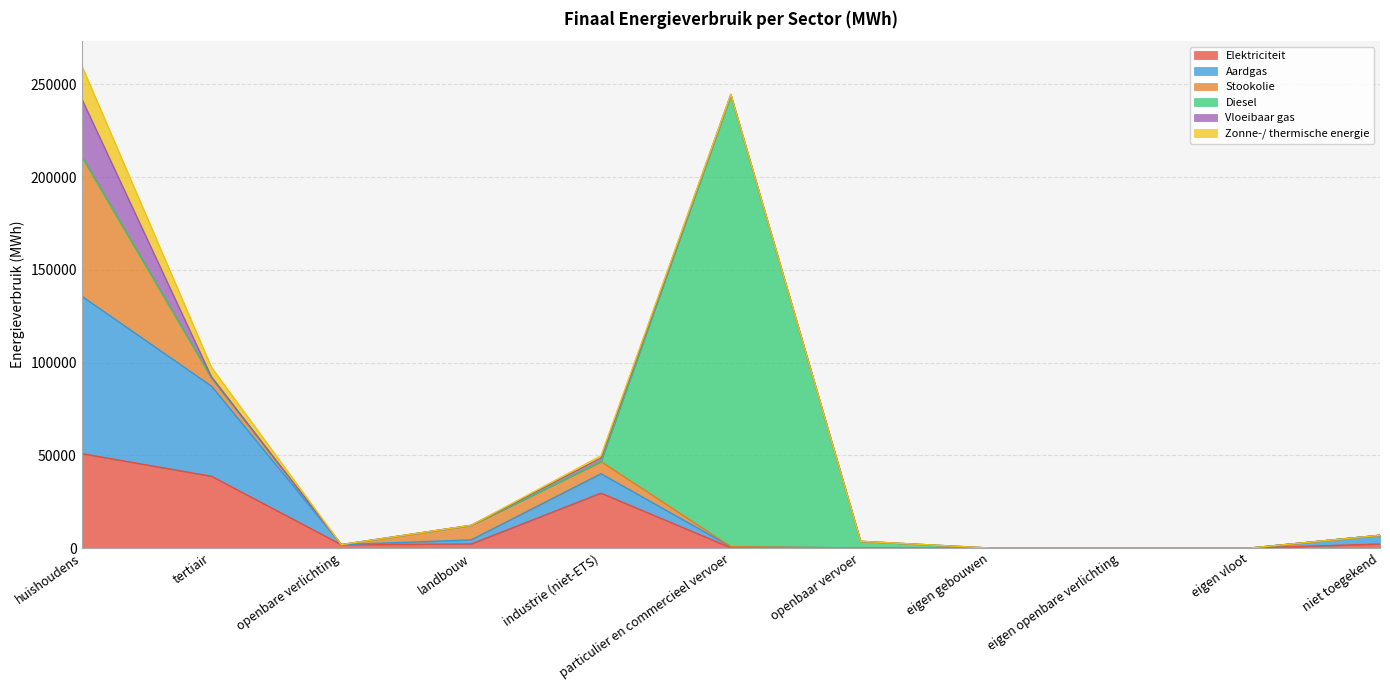

Is it true that Zonne-/ thermische energie equals 754.3 at particulier en commercieel vervoer?

True